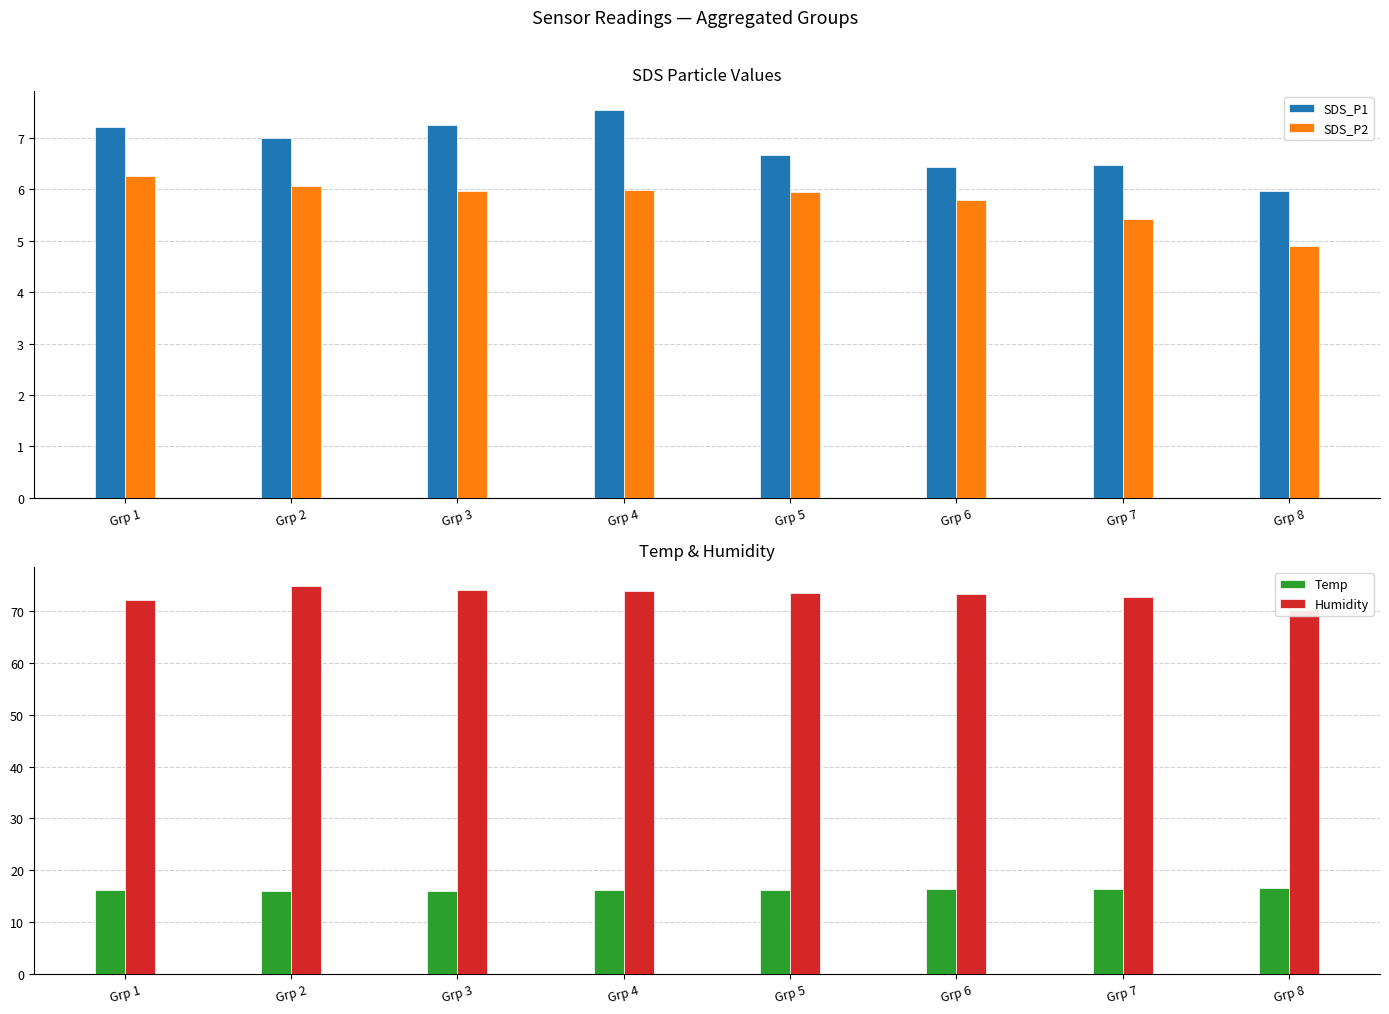

Is the value of Temp at Grp 1 greater than the value of Humidity at Grp 1?

No